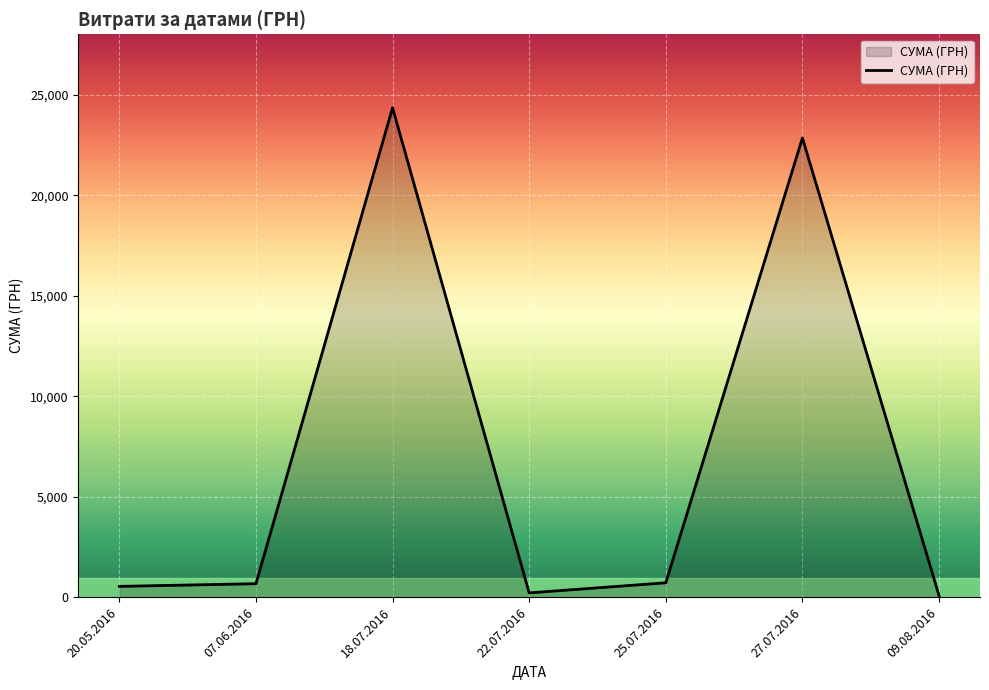

Where is the data nearest to the value 12223?

27.07.2016